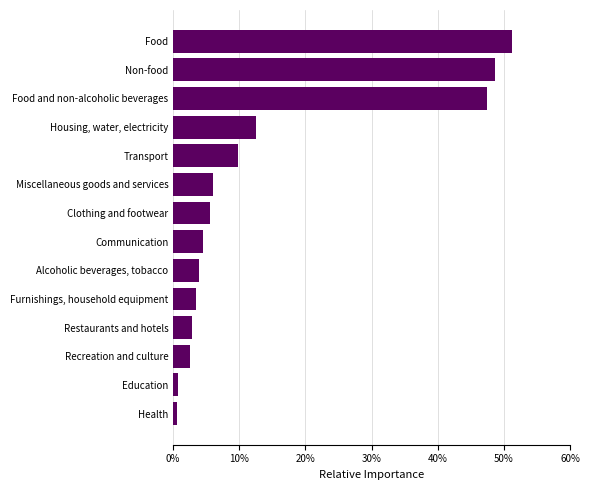

Is it true that the value at Transport is 9.9?

True